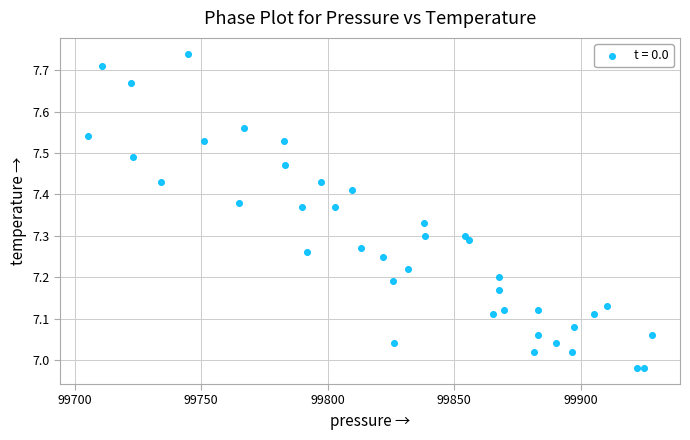

What is the range of X values (max minus min)?

222.8